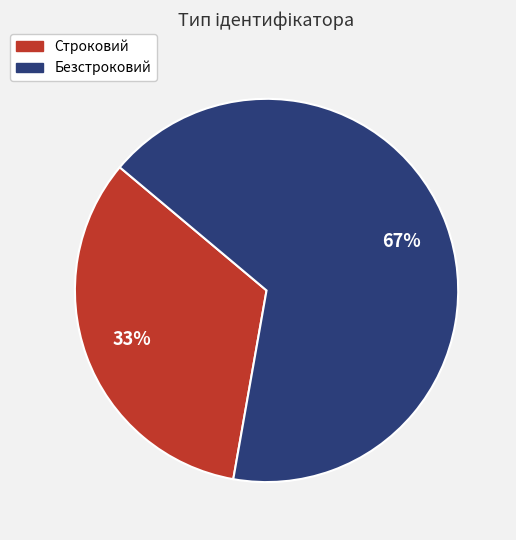

To the nearest percent, what is the average slice percentage?

50%